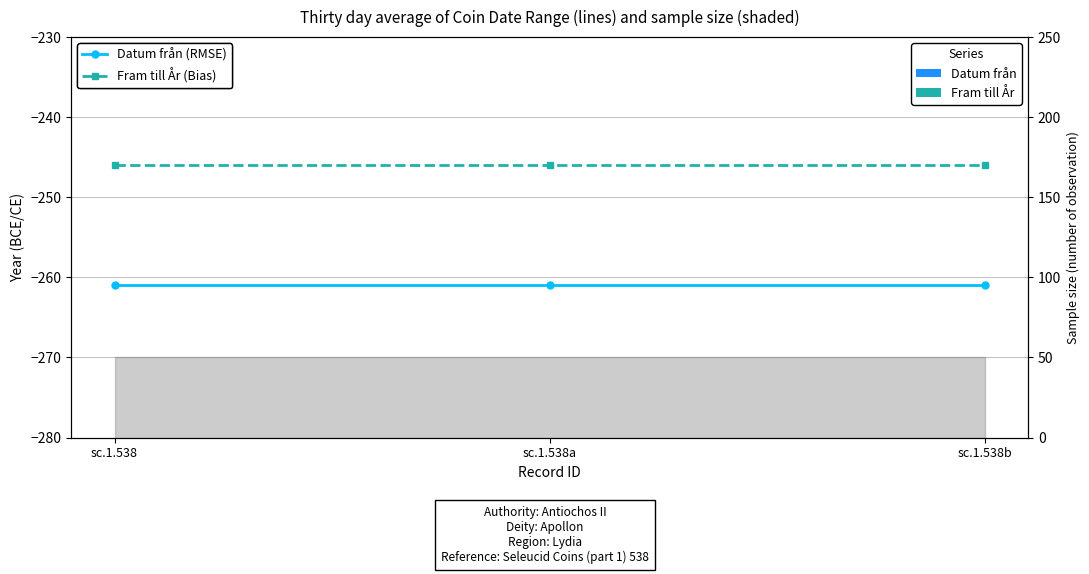

Which series has the largest total across all categories?

Fram till År (Bias)